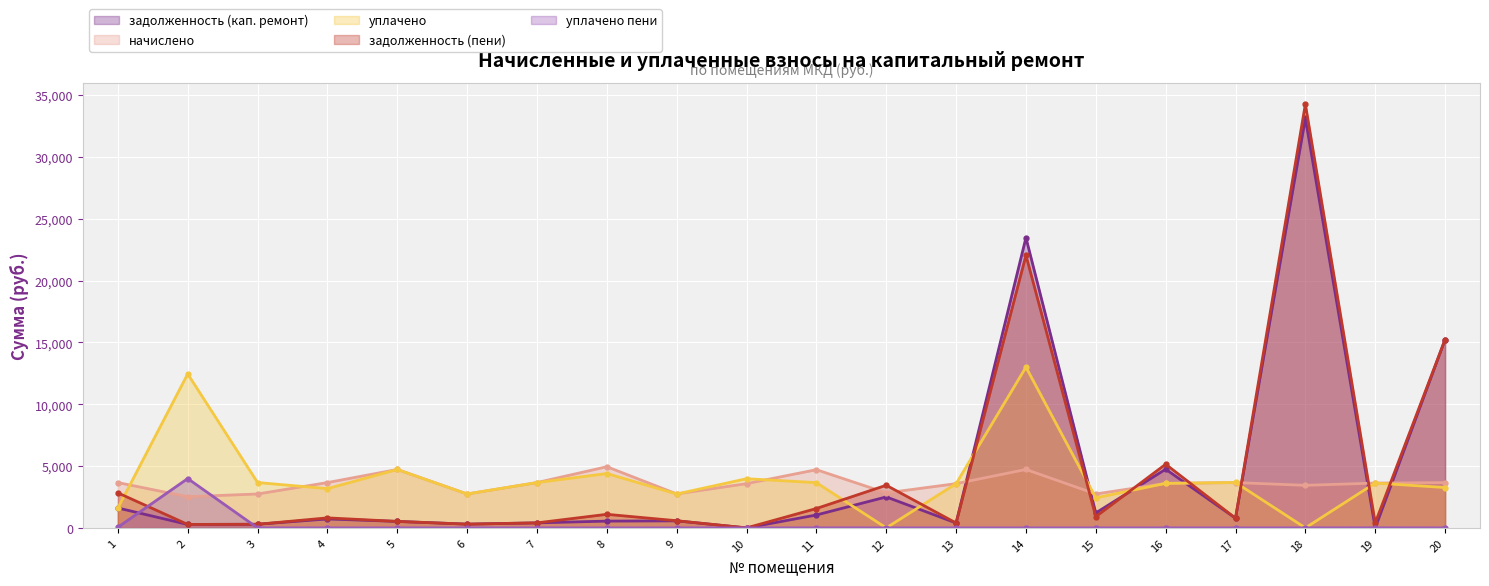

True or false: задолженность (пени) has a value of 437.0 at 15.

False